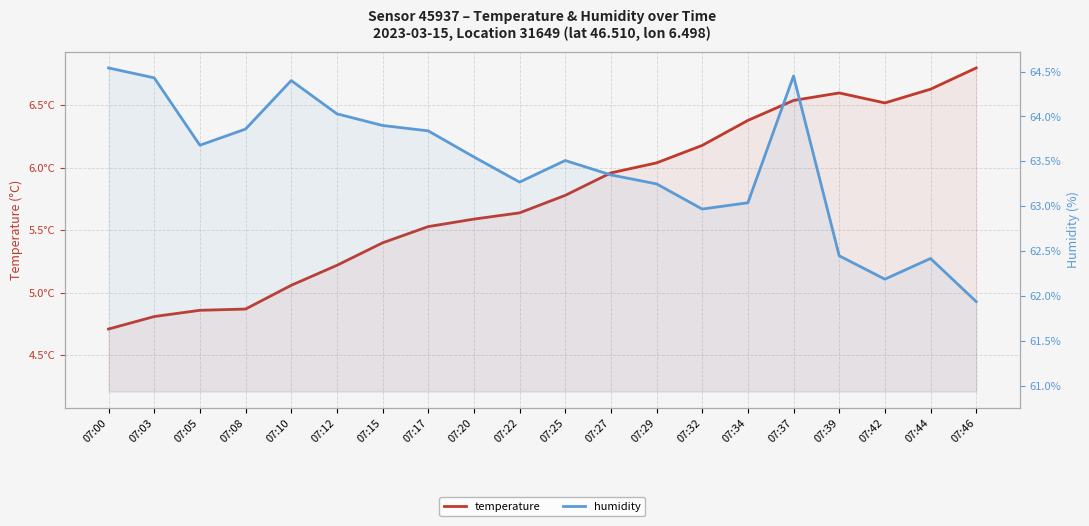

How many distinct data groups are displayed?

2